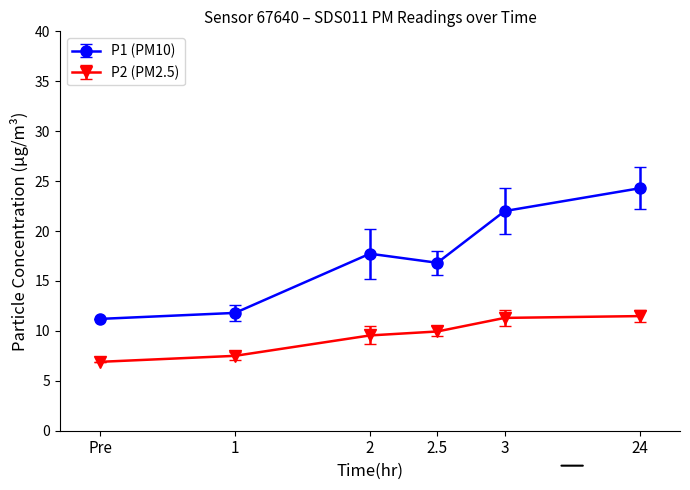

Rank the series by their average value, from highest to lowest.

P1 (PM10), P2 (PM2.5)